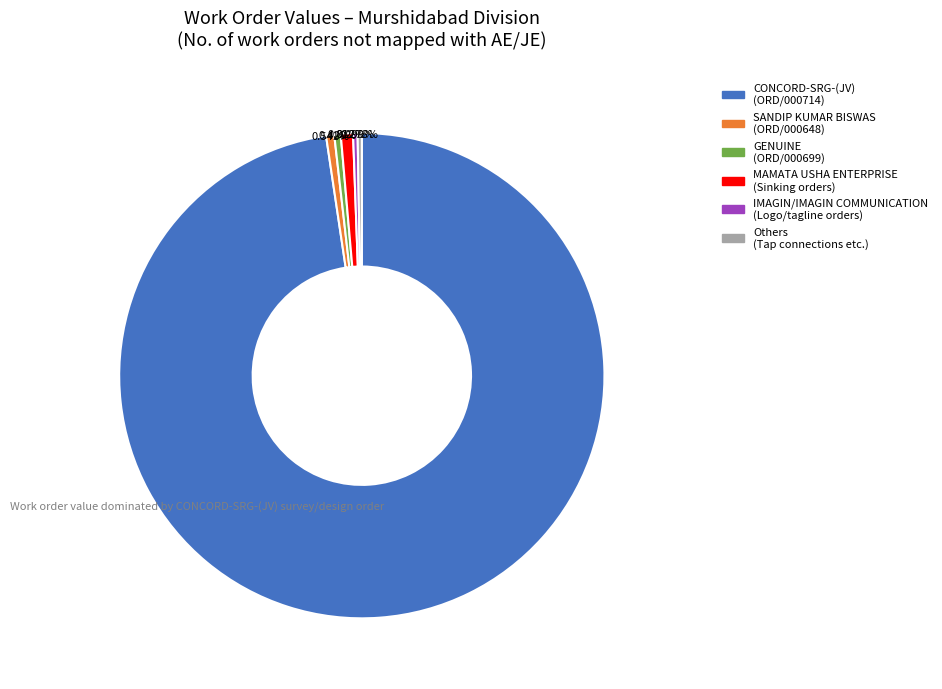

What is the largest slice in the pie chart?

ORD/000714/2023-2024